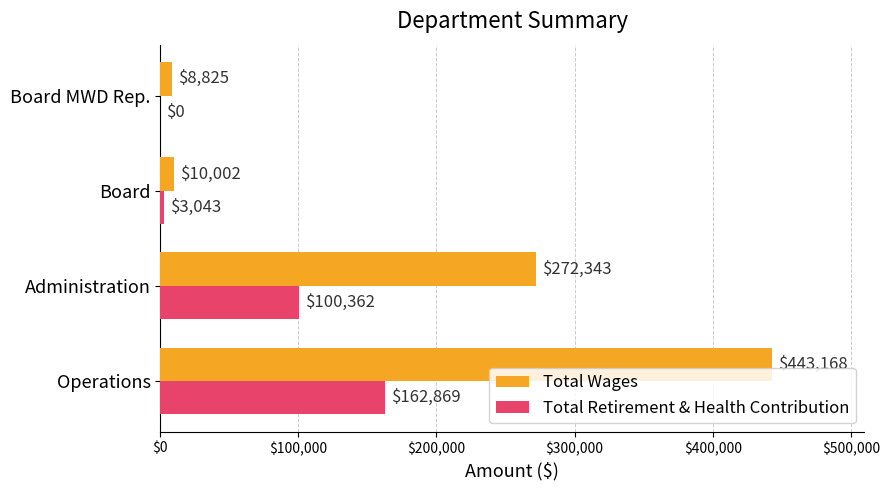

What is the sum of all Total Wages values?

734338